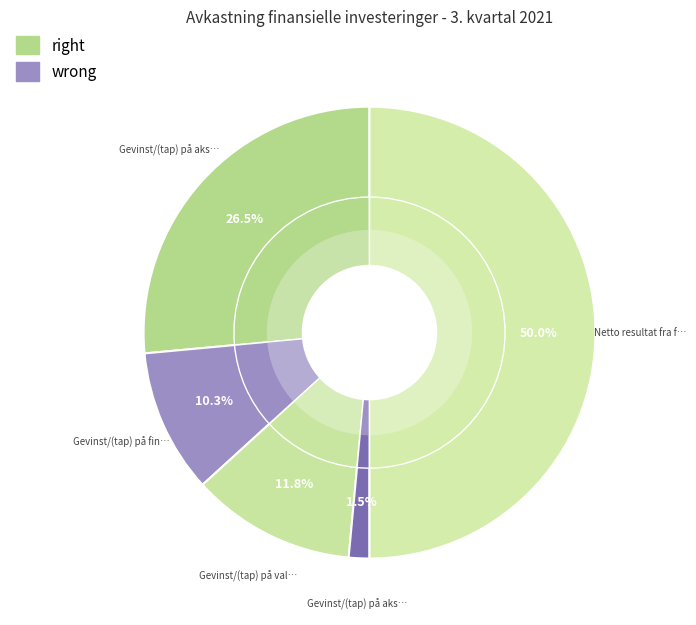

What percentage is the Gevinst/(tap) på aksjer slice, to the nearest percent?

26%